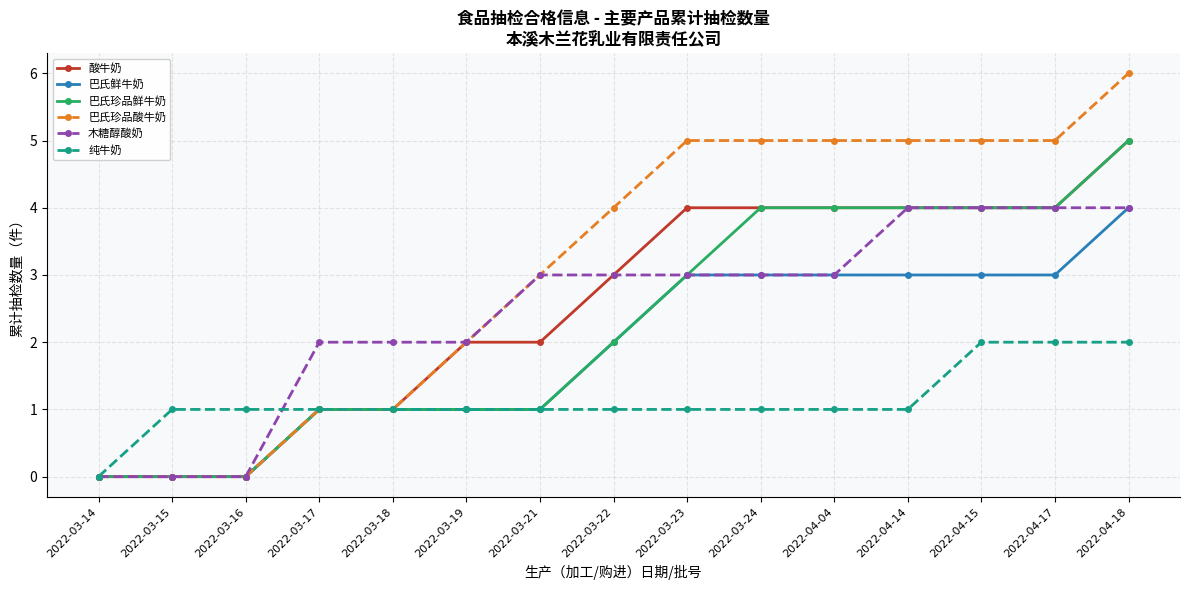

What is the spread (max minus min) of values at 2022-04-04?

4